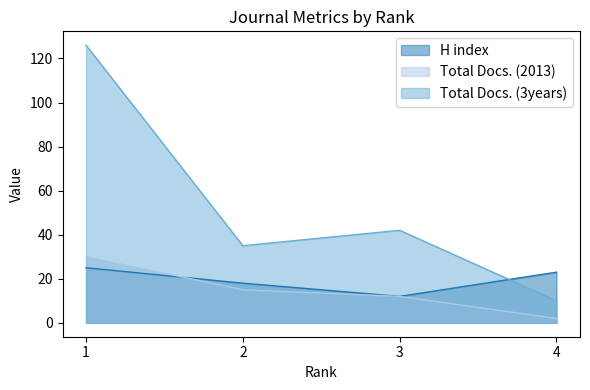

Rank the series by their maximum value, from lowest to highest.

H index, Total Docs. (2013), Total Docs. (3years)